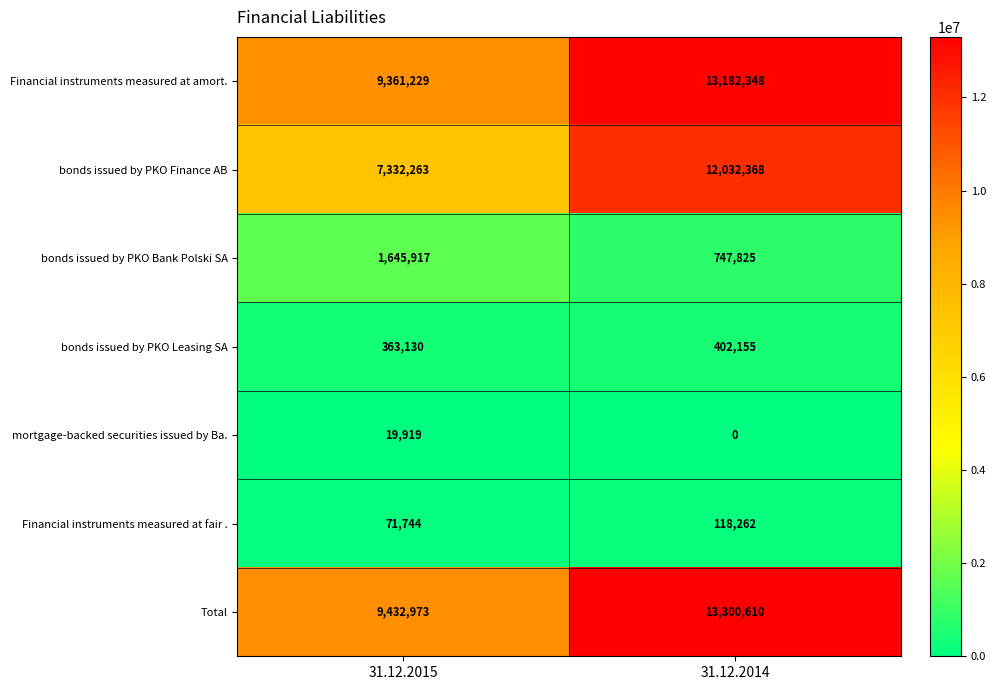

What is the maximum value shown in the chart?

13300610